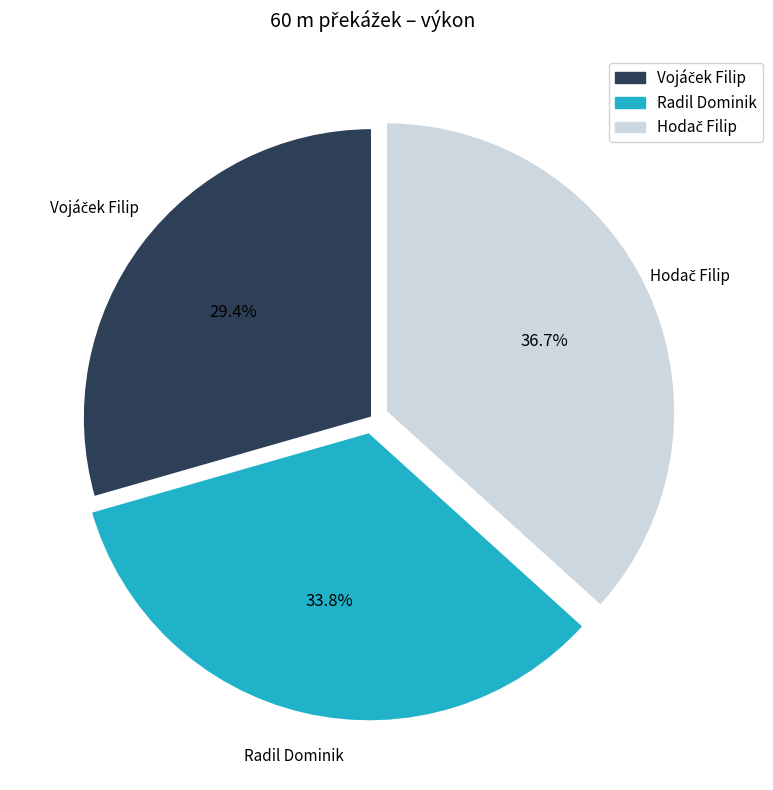

What percentage is NOT represented by Radil Dominik?

66.2%